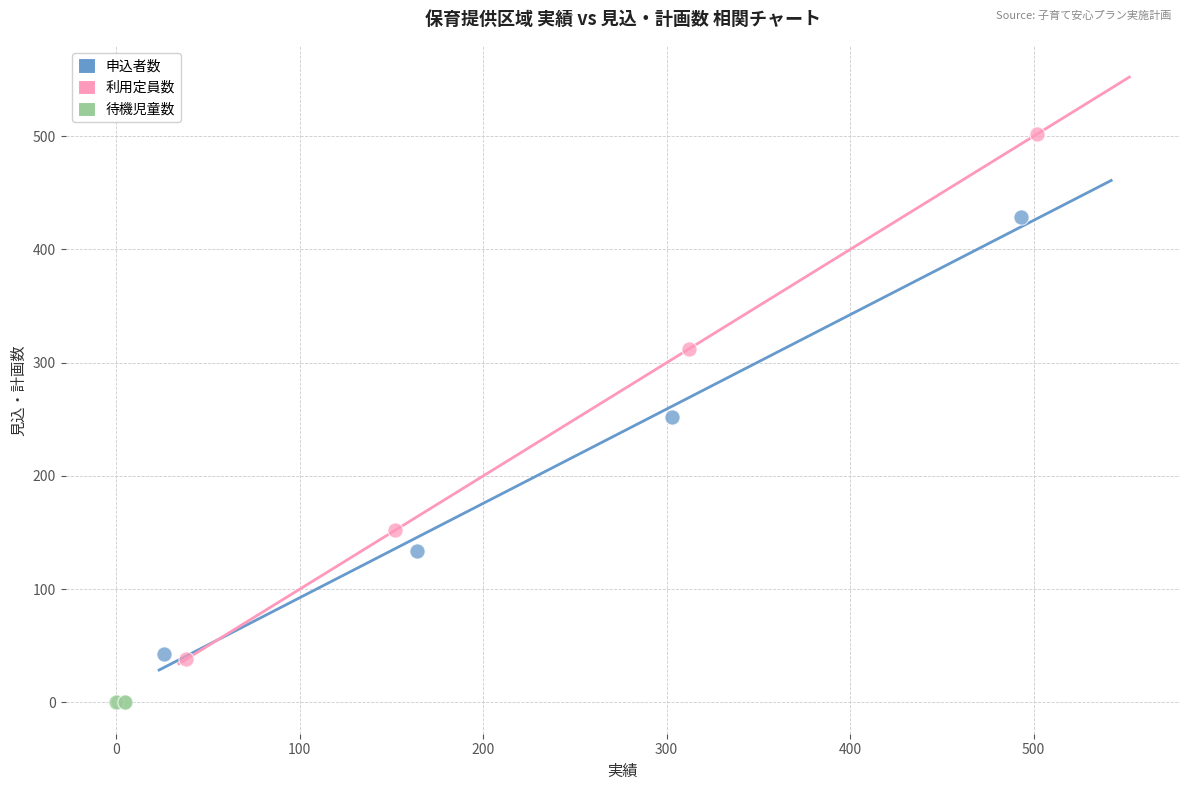

Which series contains the lowest Y value?

待機児童数